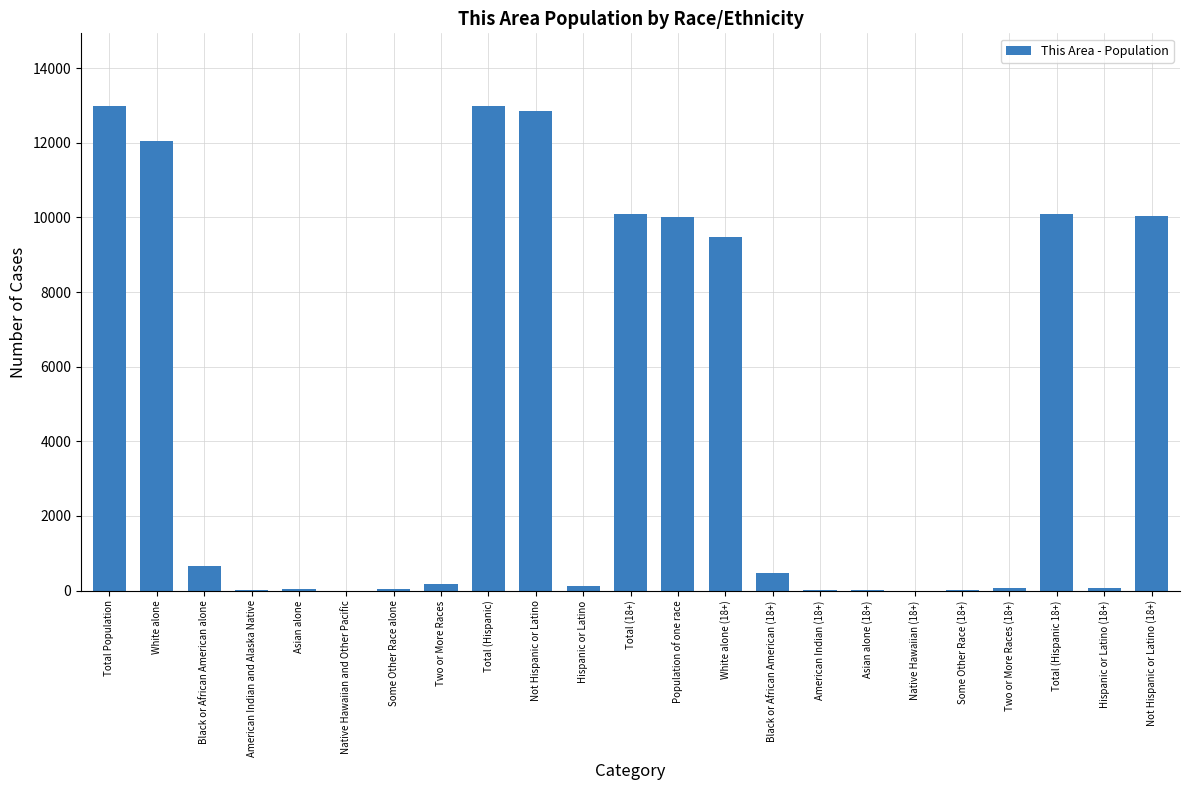

What is the greatest value displayed?

12984